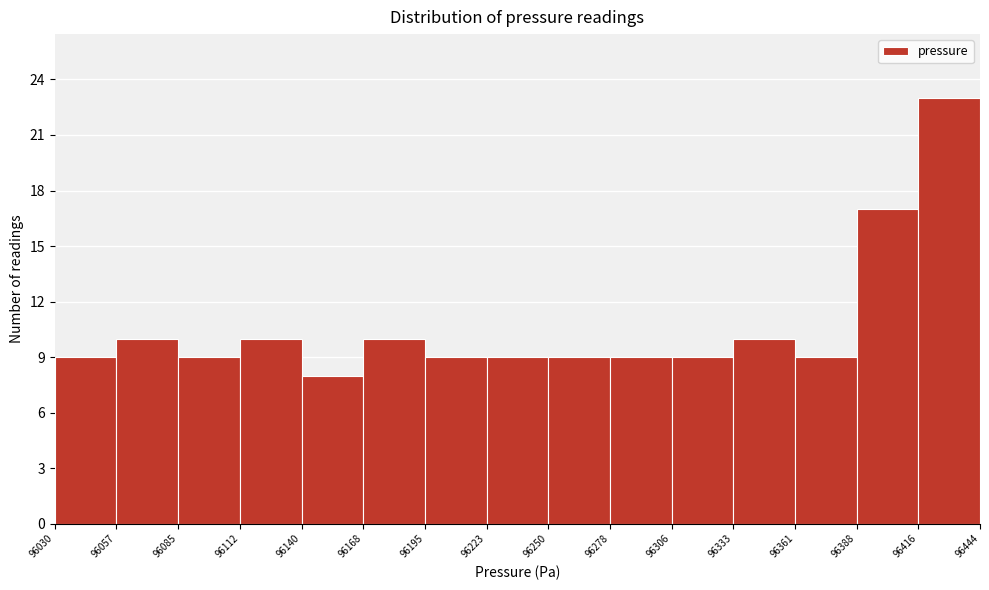

Reading left to right, transcribe this chart: for each bar, give the range it covers on the x-axis and its height. The values are not printed on the chart, so give them approximately, as read against the axis.

96030 to 96057: 9
96057 to 96085: 10
96085 to 96112: 9
96112 to 96140: 10
96140 to 96168: 8
96168 to 96195: 10
96195 to 96223: 9
96223 to 96250: 9
96250 to 96278: 9
96278 to 96306: 9
96306 to 96333: 9
96333 to 96361: 10
96361 to 96388: 9
96388 to 96416: 17
96416 to 96444: 23